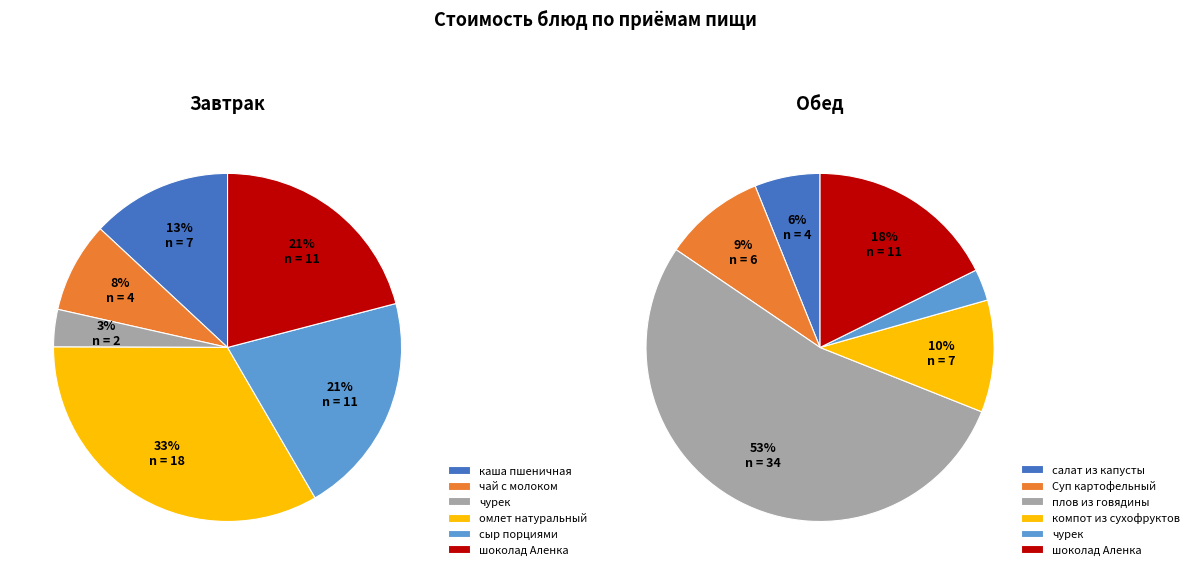

Is there a majority slice in this chart?

No